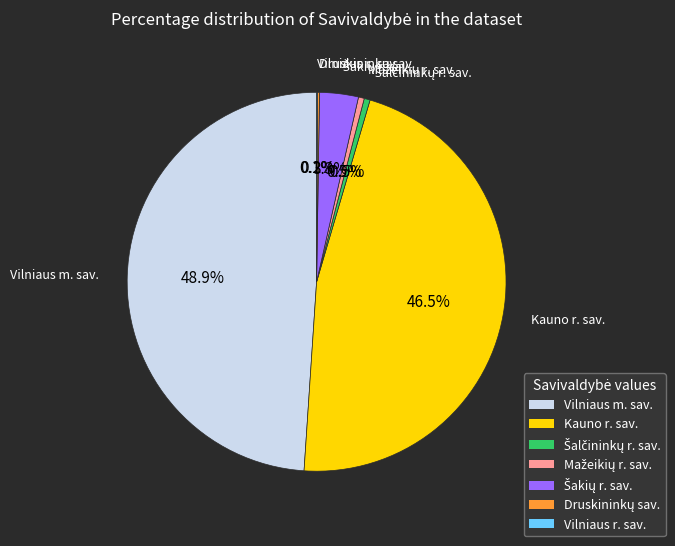

How much of the chart is everything except Vilniaus m. sav.?

51.1%